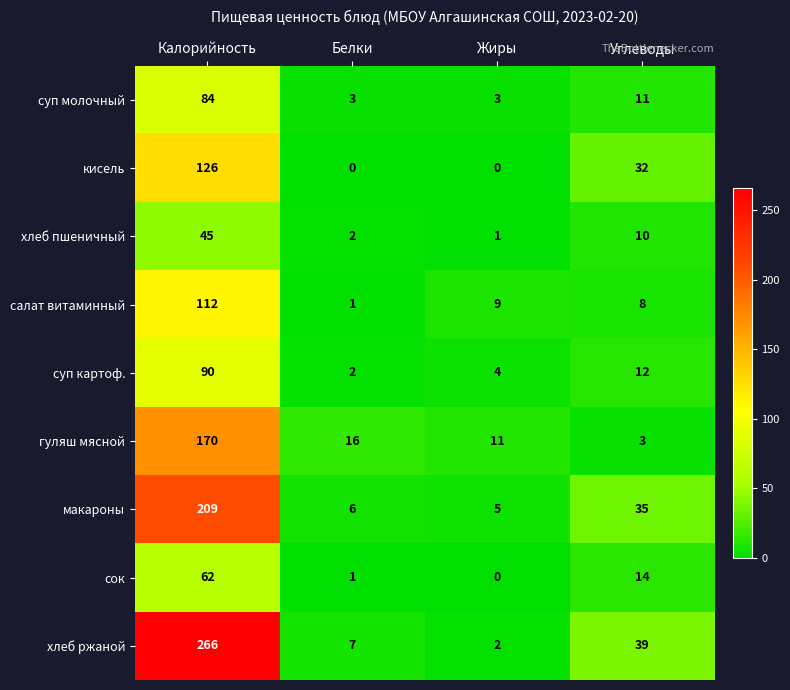

Is it true that гуляш мясной equals 11 at Жиры?

True